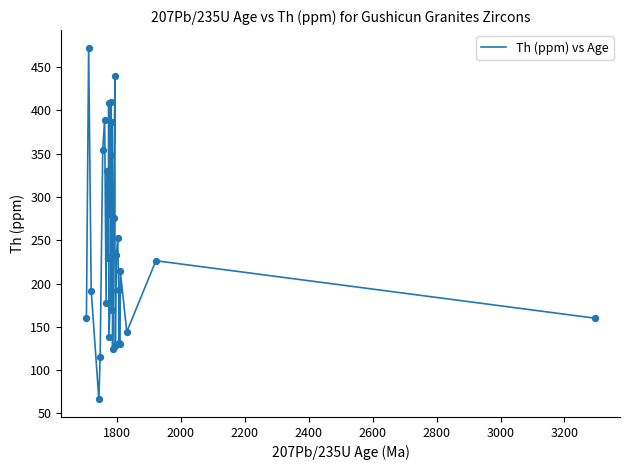

What is the difference between the maximum and minimum values?

406.2